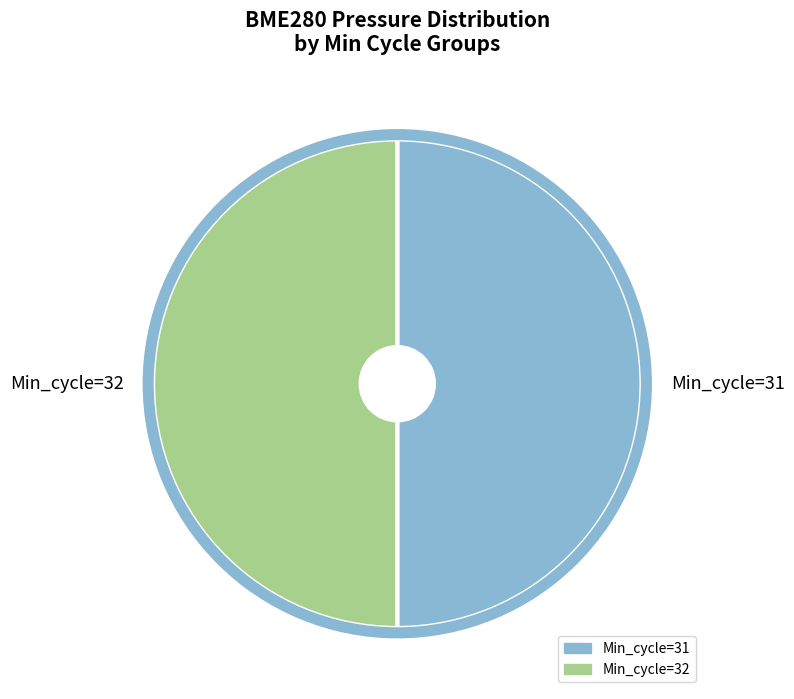

Approximately how many times larger is the value at Min_cycle=31 compared to Min_cycle=32?

1.0